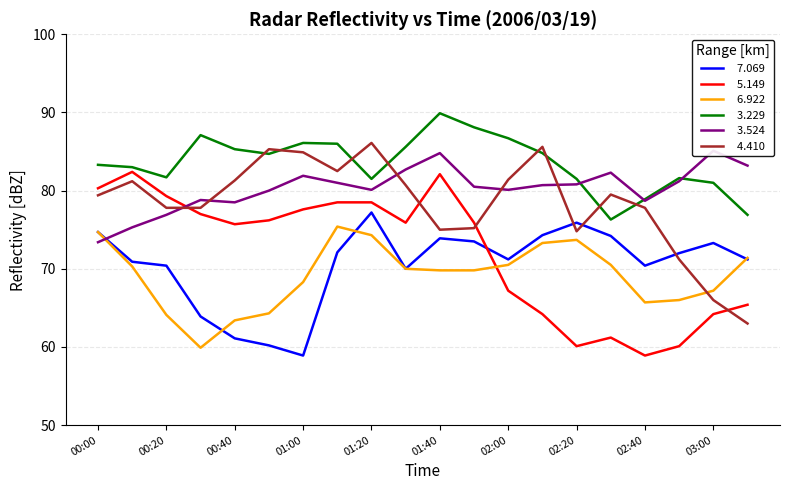

Reading right to left, what are all the values shown in this chart?

  7.069: 03:10=71.2	03:00=73.3	02:50=72.0	02:40=70.4	02:30=74.2	02:20=75.9	02:10=74.3	02:00=71.2	01:50=73.5	01:40=73.9	01:30=70.0	01:20=77.2	01:10=72.1	01:00=58.9	00:50=60.2	00:40=61.1	00:30=63.9	00:20=70.4	00:10=70.9	00:00=74.7
  5.149: 03:10=65.4	03:00=64.2	02:50=60.1	02:40=58.9	02:30=61.2	02:20=60.1	02:10=64.2	02:00=67.2	01:50=75.9	01:40=82.1	01:30=75.9	01:20=78.5	01:10=78.5	01:00=77.6	00:50=76.2	00:40=75.7	00:30=77.0	00:20=79.3	00:10=82.4	00:00=80.3
  6.922: 03:10=71.4	03:00=67.2	02:50=66.0	02:40=65.7	02:30=70.5	02:20=73.7	02:10=73.3	02:00=70.5	01:50=69.8	01:40=69.8	01:30=70.0	01:20=74.3	01:10=75.4	01:00=68.3	00:50=64.3	00:40=63.4	00:30=59.9	00:20=64.1	00:10=70.3	00:00=74.7
  3.229: 03:10=76.9	03:00=81.0	02:50=81.6	02:40=78.9	02:30=76.3	02:20=81.5	02:10=84.8	02:00=86.7	01:50=88.1	01:40=89.9	01:30=85.6	01:20=81.5	01:10=86.0	01:00=86.1	00:50=84.7	00:40=85.3	00:30=87.1	00:20=81.7	00:10=83.0	00:00=83.3
  3.524: 03:10=83.2	03:00=85.1	02:50=81.2	02:40=78.7	02:30=82.3	02:20=80.8	02:10=80.7	02:00=80.1	01:50=80.5	01:40=84.8	01:30=82.7	01:20=80.1	01:10=81.0	01:00=81.9	00:50=80.0	00:40=78.5	00:30=78.8	00:20=76.9	00:10=75.3	00:00=73.4
  4.410: 03:10=63.0	03:00=66.0	02:50=71.2	02:40=77.8	02:30=79.5	02:20=74.8	02:10=85.6	02:00=81.4	01:50=75.2	01:40=75.0	01:30=80.7	01:20=86.1	01:10=82.5	01:00=84.9	00:50=85.3	00:40=81.3	00:30=77.8	00:20=77.8	00:10=81.2	00:00=79.4